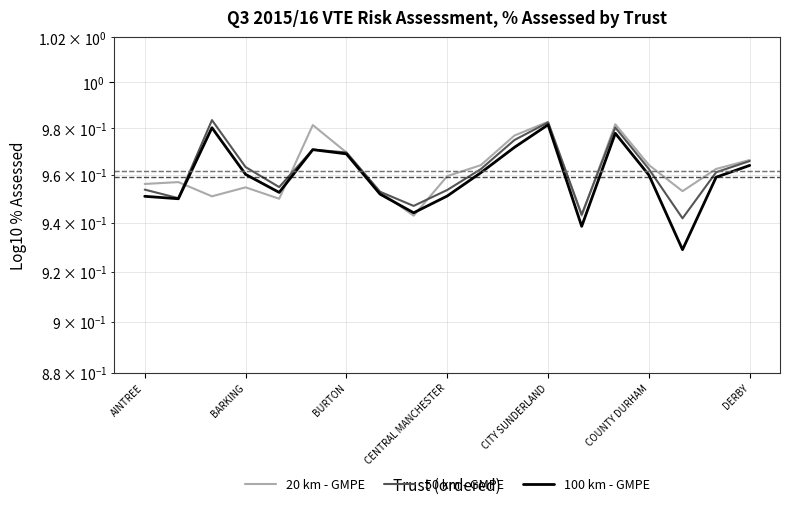

At how many categories does at least one series exceed 0?

19